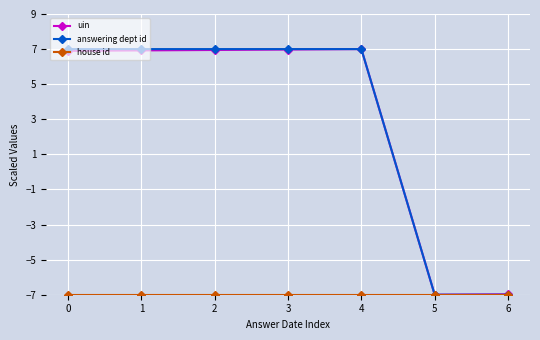

What is the difference between the maximum and second lowest values in the uin series?

14.0